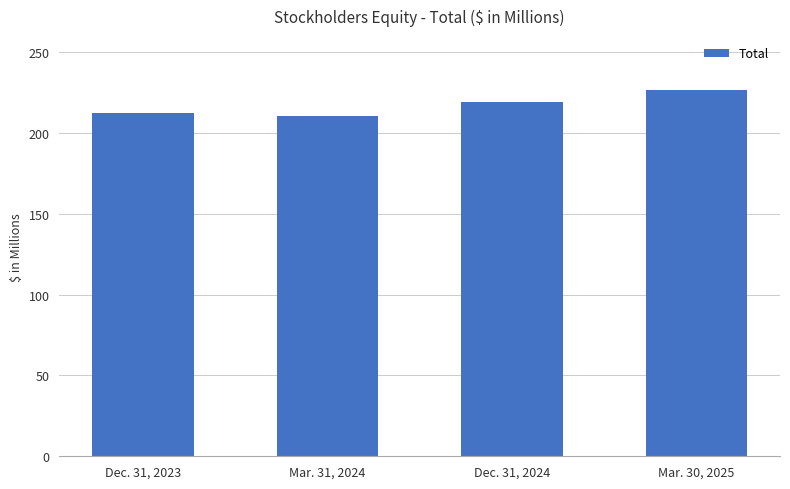

Does the chart contain stacked bars?

No